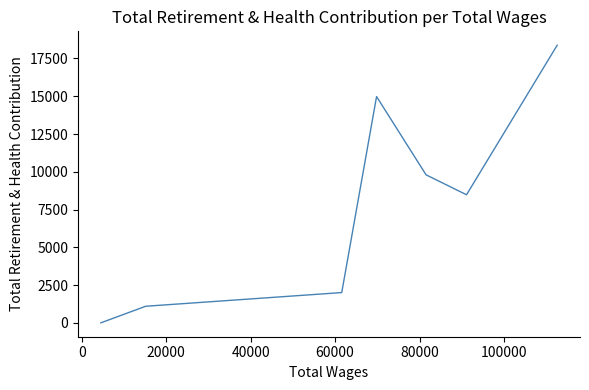

How many positive values are there?

6